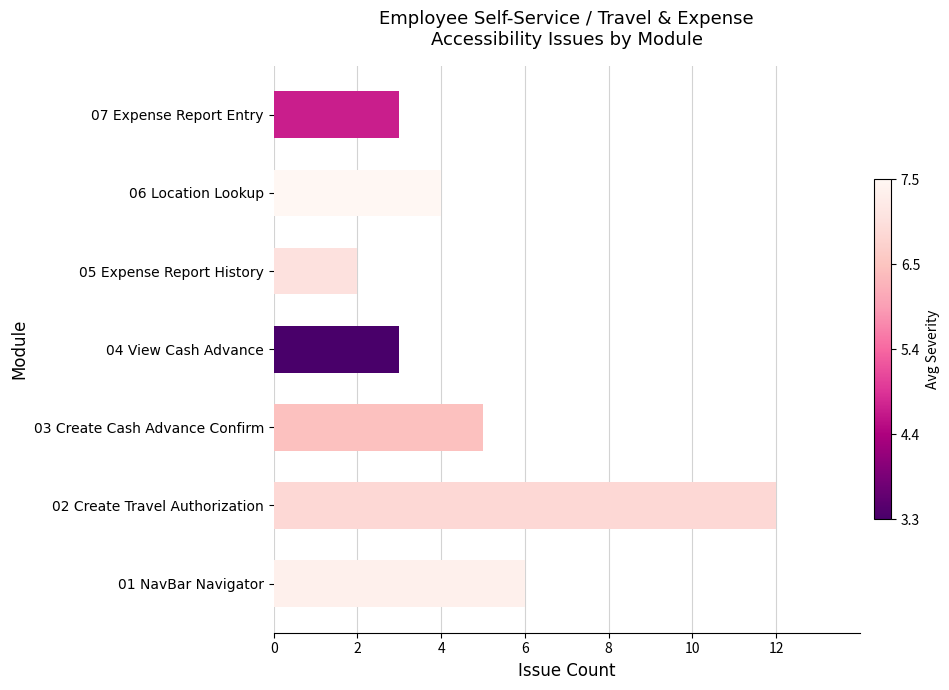

How many categories are shown in the chart?

7